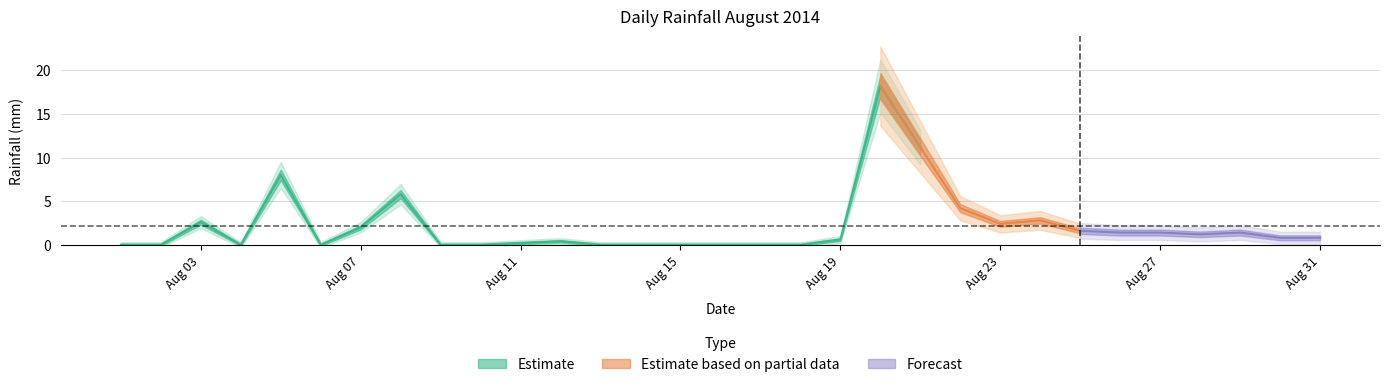

Which has a higher value, 2014-08-15 or 2014-08-25?

2014-08-25